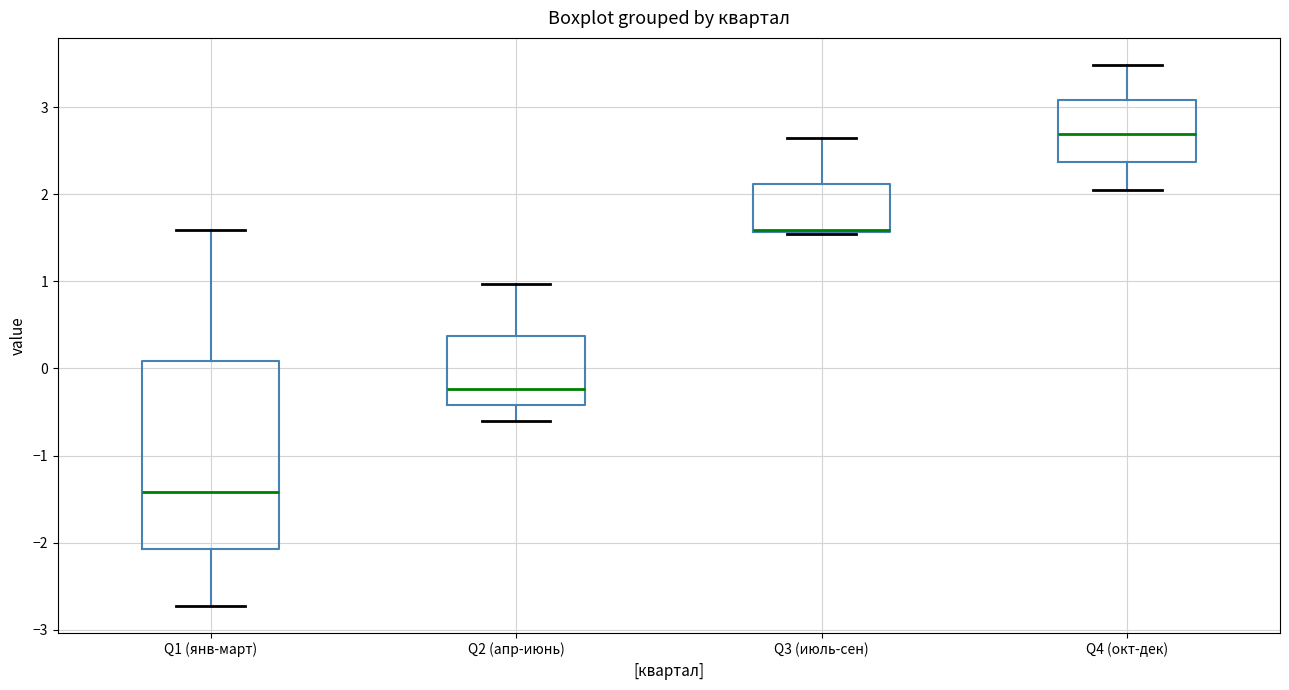

Reading left to right, read every box against the y-axis: the position of its median line, the range the box covers, and the ends of its whiskers. The values are not printed on the chart, so give them approximately, as read against the axis.

Q1 (янв-март): median -1.4, box -2.1 to 0.1, whiskers -2.7 to 1.6
Q2 (апр-июнь): median -0.2, box -0.4 to 0.4, whiskers -0.6 to 1.0
Q3 (июль-сен): median 1.6 (drawn on the box's lower edge), box 1.6 to 2.1, whiskers 1.5 to 2.6
Q4 (окт-дек): median 2.7, box 2.4 to 3.1, whiskers 2.1 to 3.5